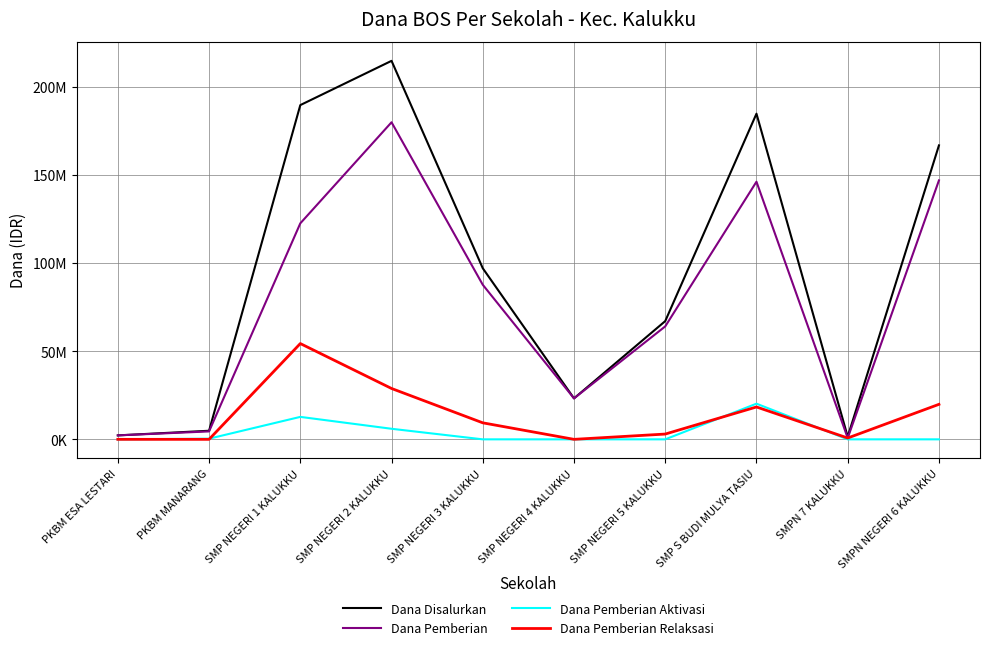

What is the difference between the maximum and minimum values in the Dana Pemberian series?

179250000